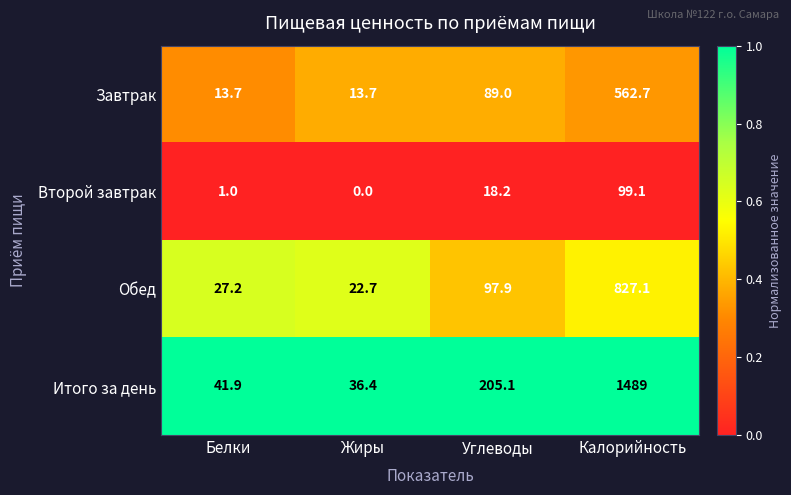

Is it true that Второй завтрак equals 52.7 at Калорийность?

False